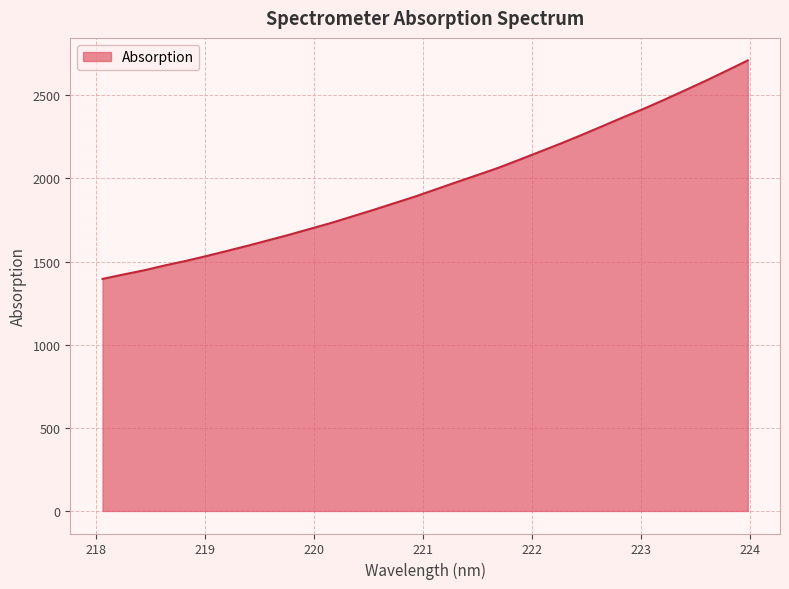

What is the maximum value shown in the chart?

2709.2